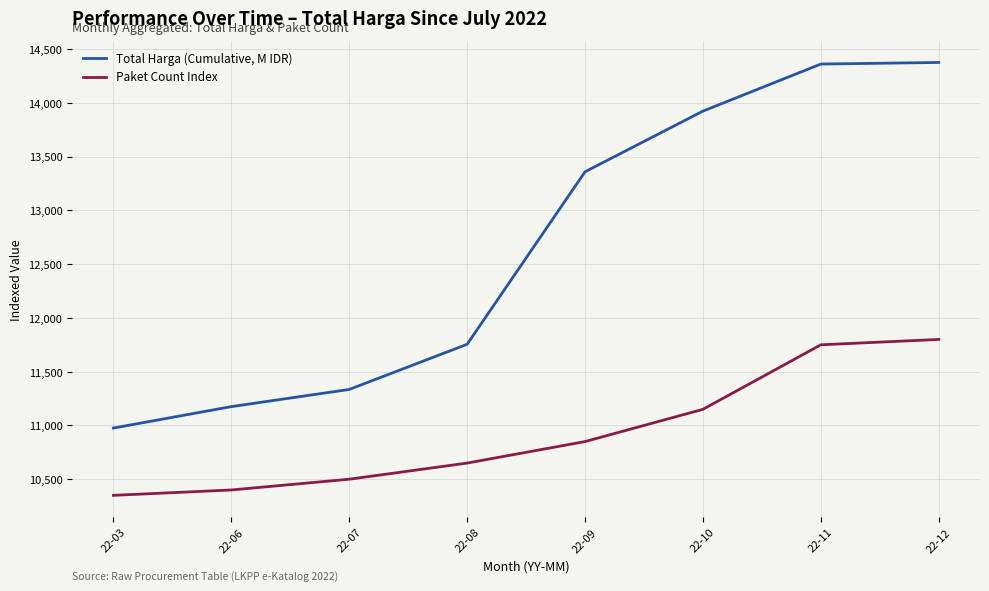

Is it true that Total Harga (Cumulative, M IDR) equals 21737.3 at 22-09?

False